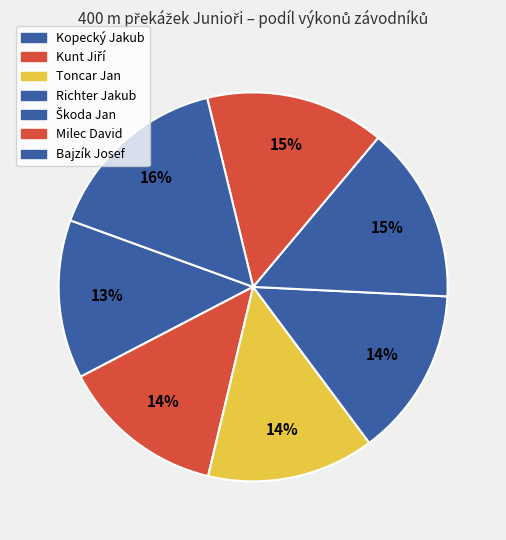

The Kunt Jiří slice represents 14% of the pie. True or false?

True